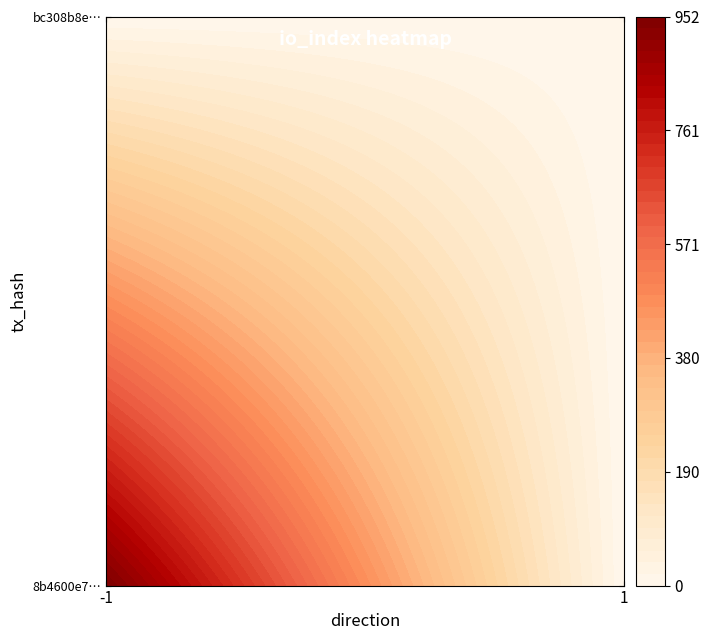

What is the difference between the highest and lowest values at direction?

2